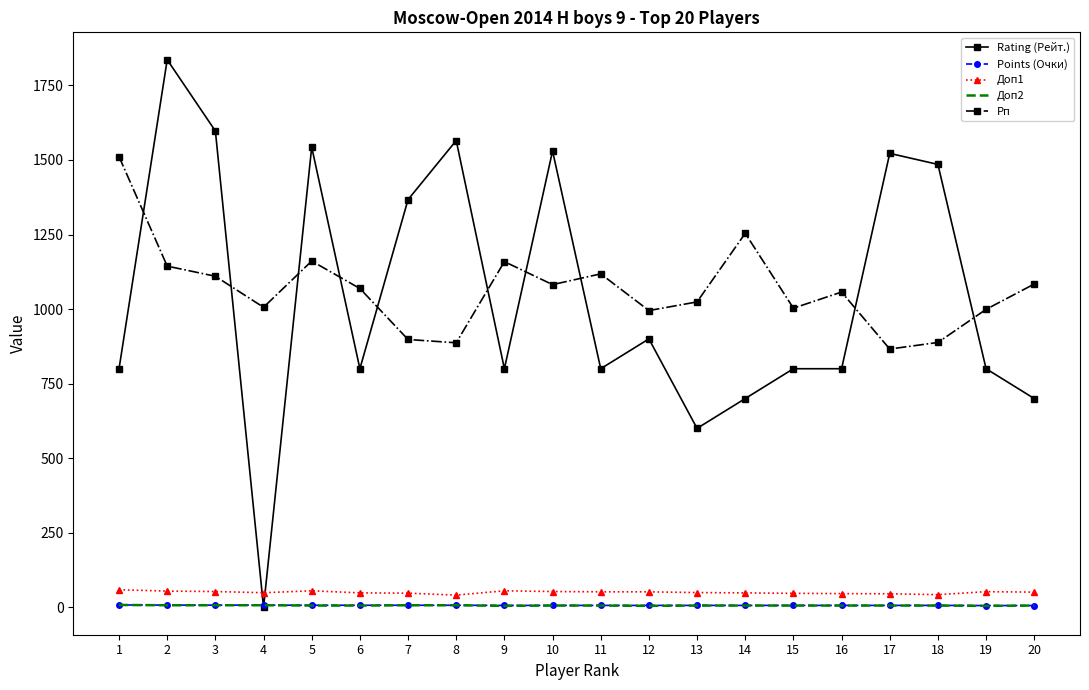

True or false: Rating (Рейт.) and Доп1 intersect in this chart.

True